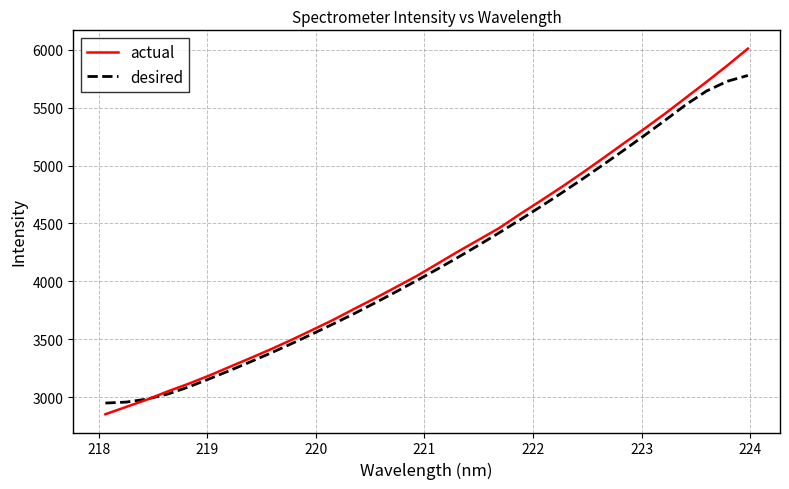

Rank the series by their maximum value, from highest to lowest.

actual, desired